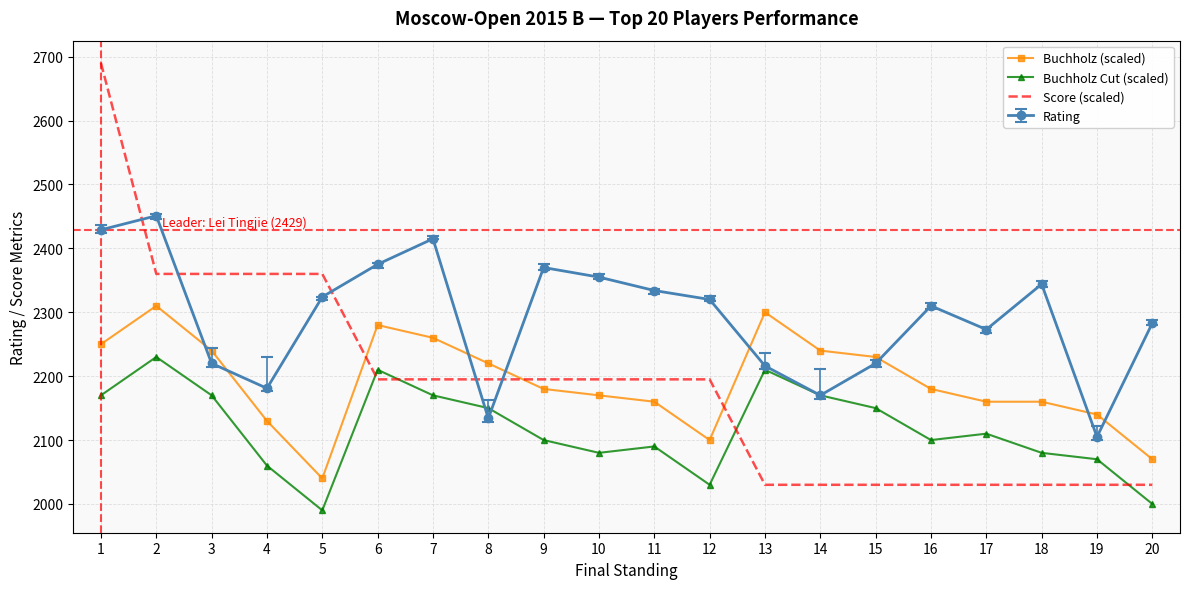

What is the maximum value shown in the chart?

2690